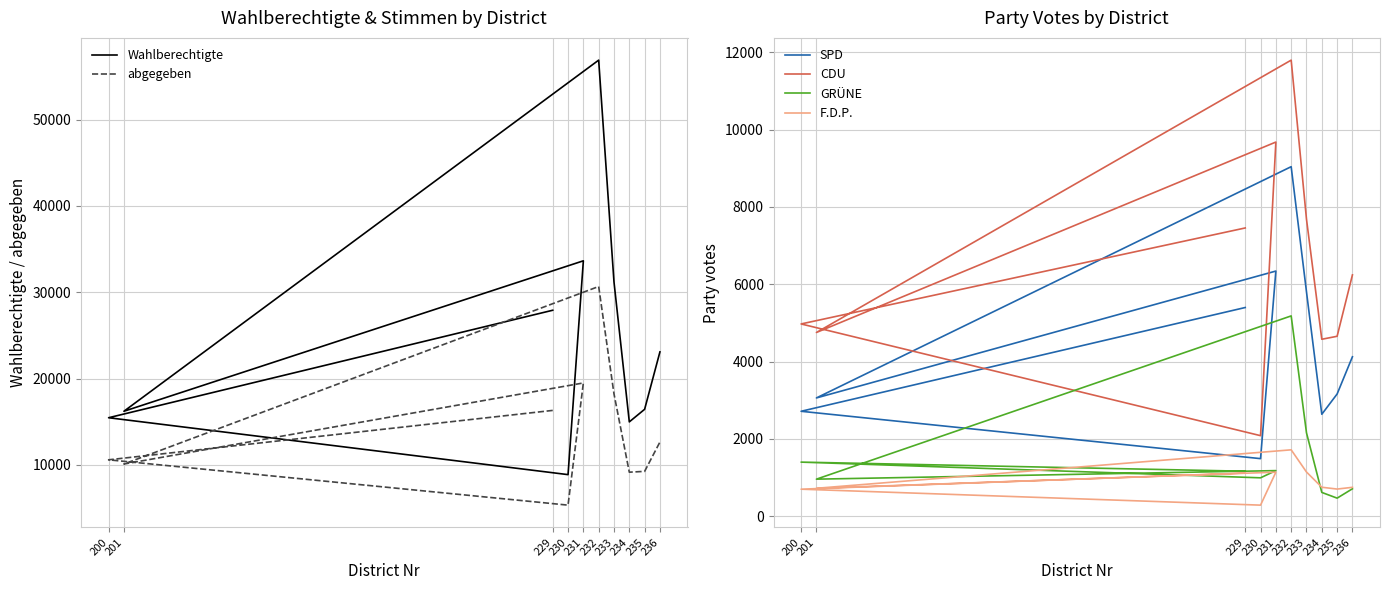

Count the number of categories in the chart.

10